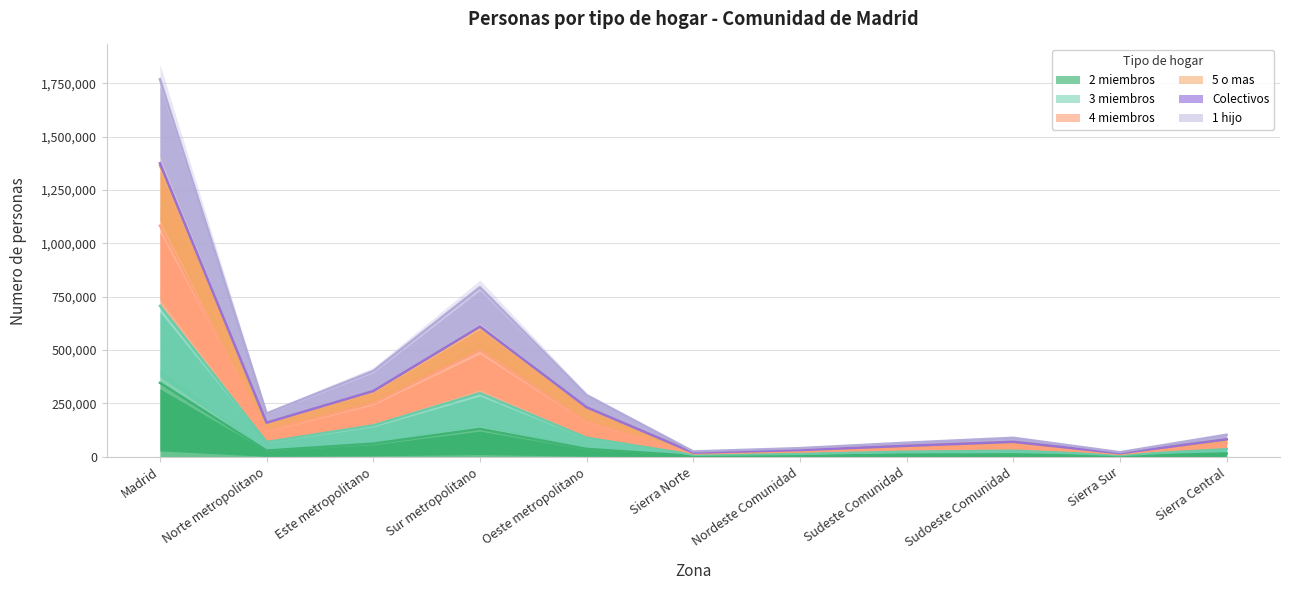

Which category has the highest value in the 2 miembros series?

Madrid